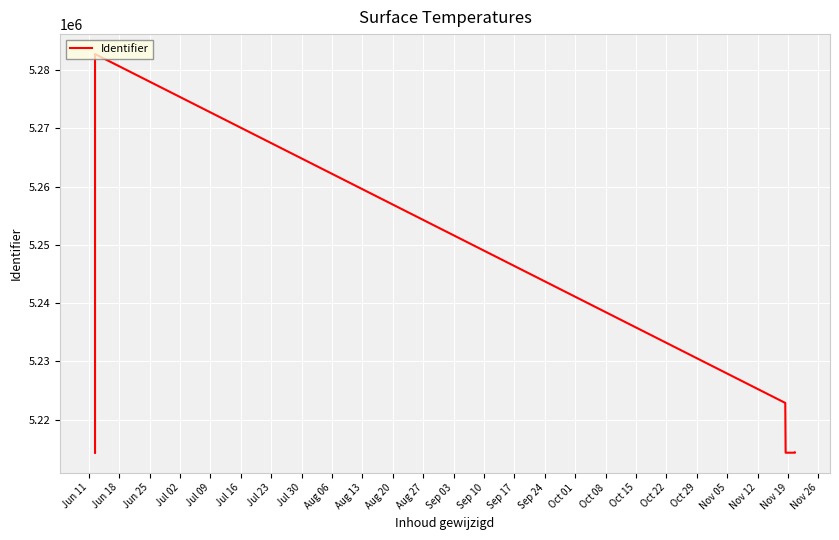

How many distinct data groups are displayed?

1